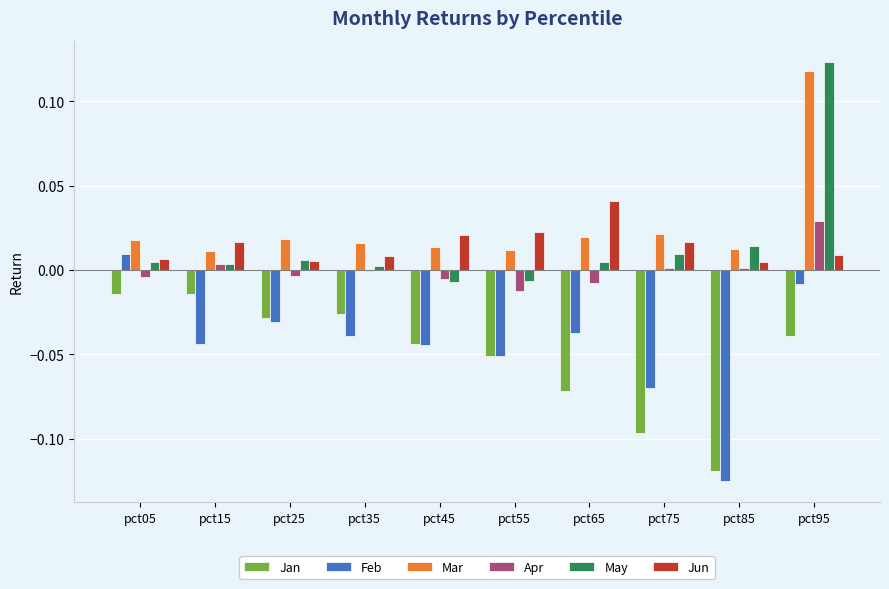

Which series changed the most between pct15 and pct85?

Jan